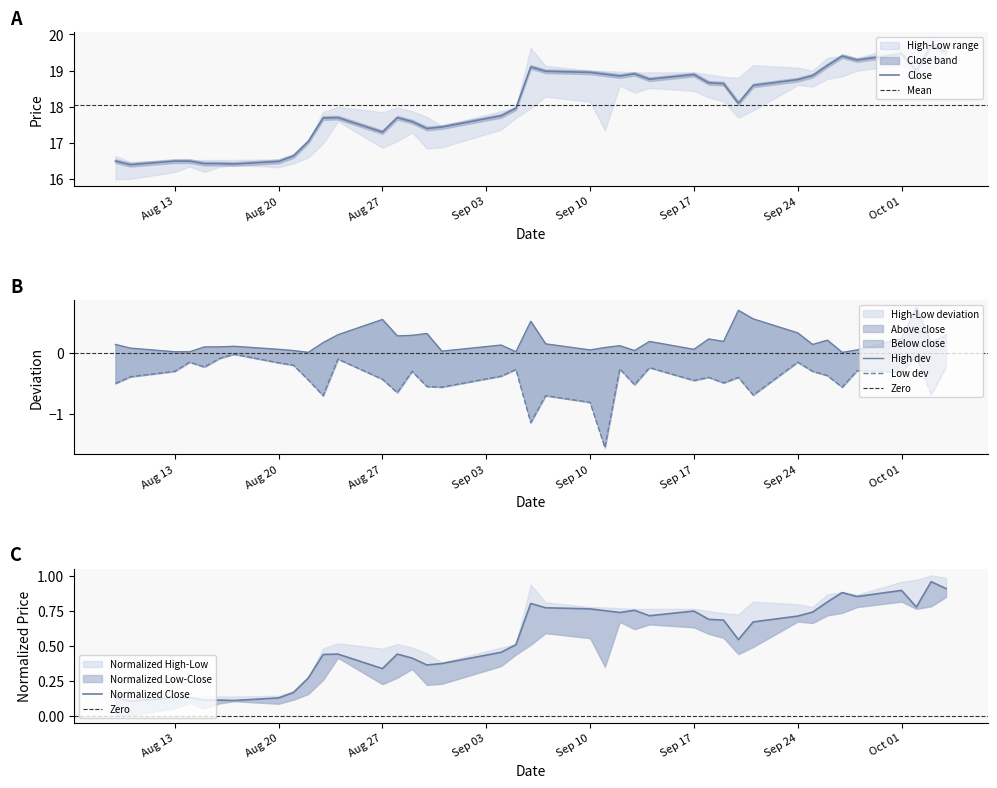

Does the chart display data point markers on the line(s)?

No